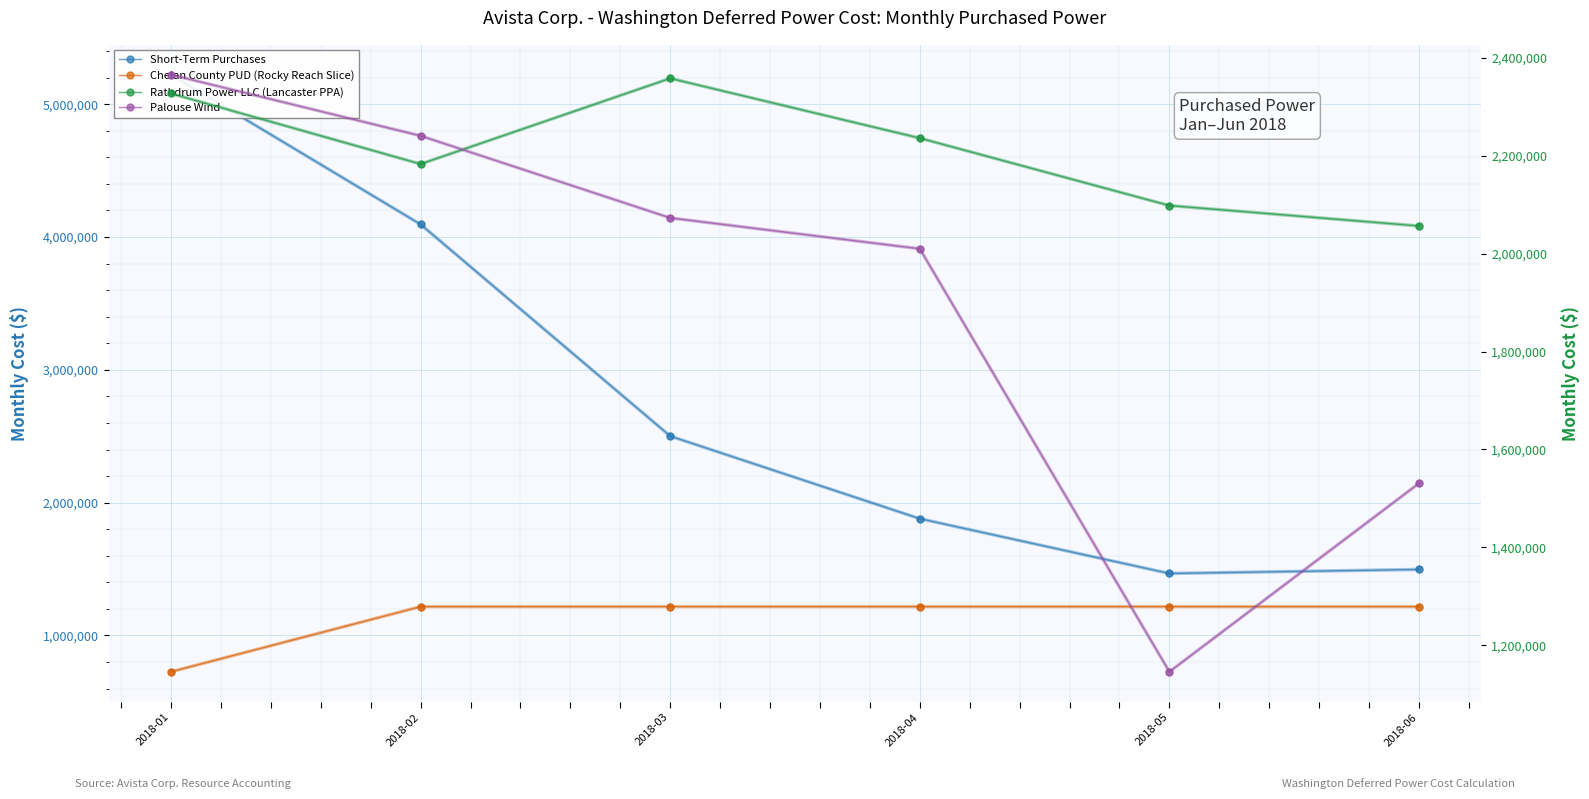

How many lines are shown in the chart?

4